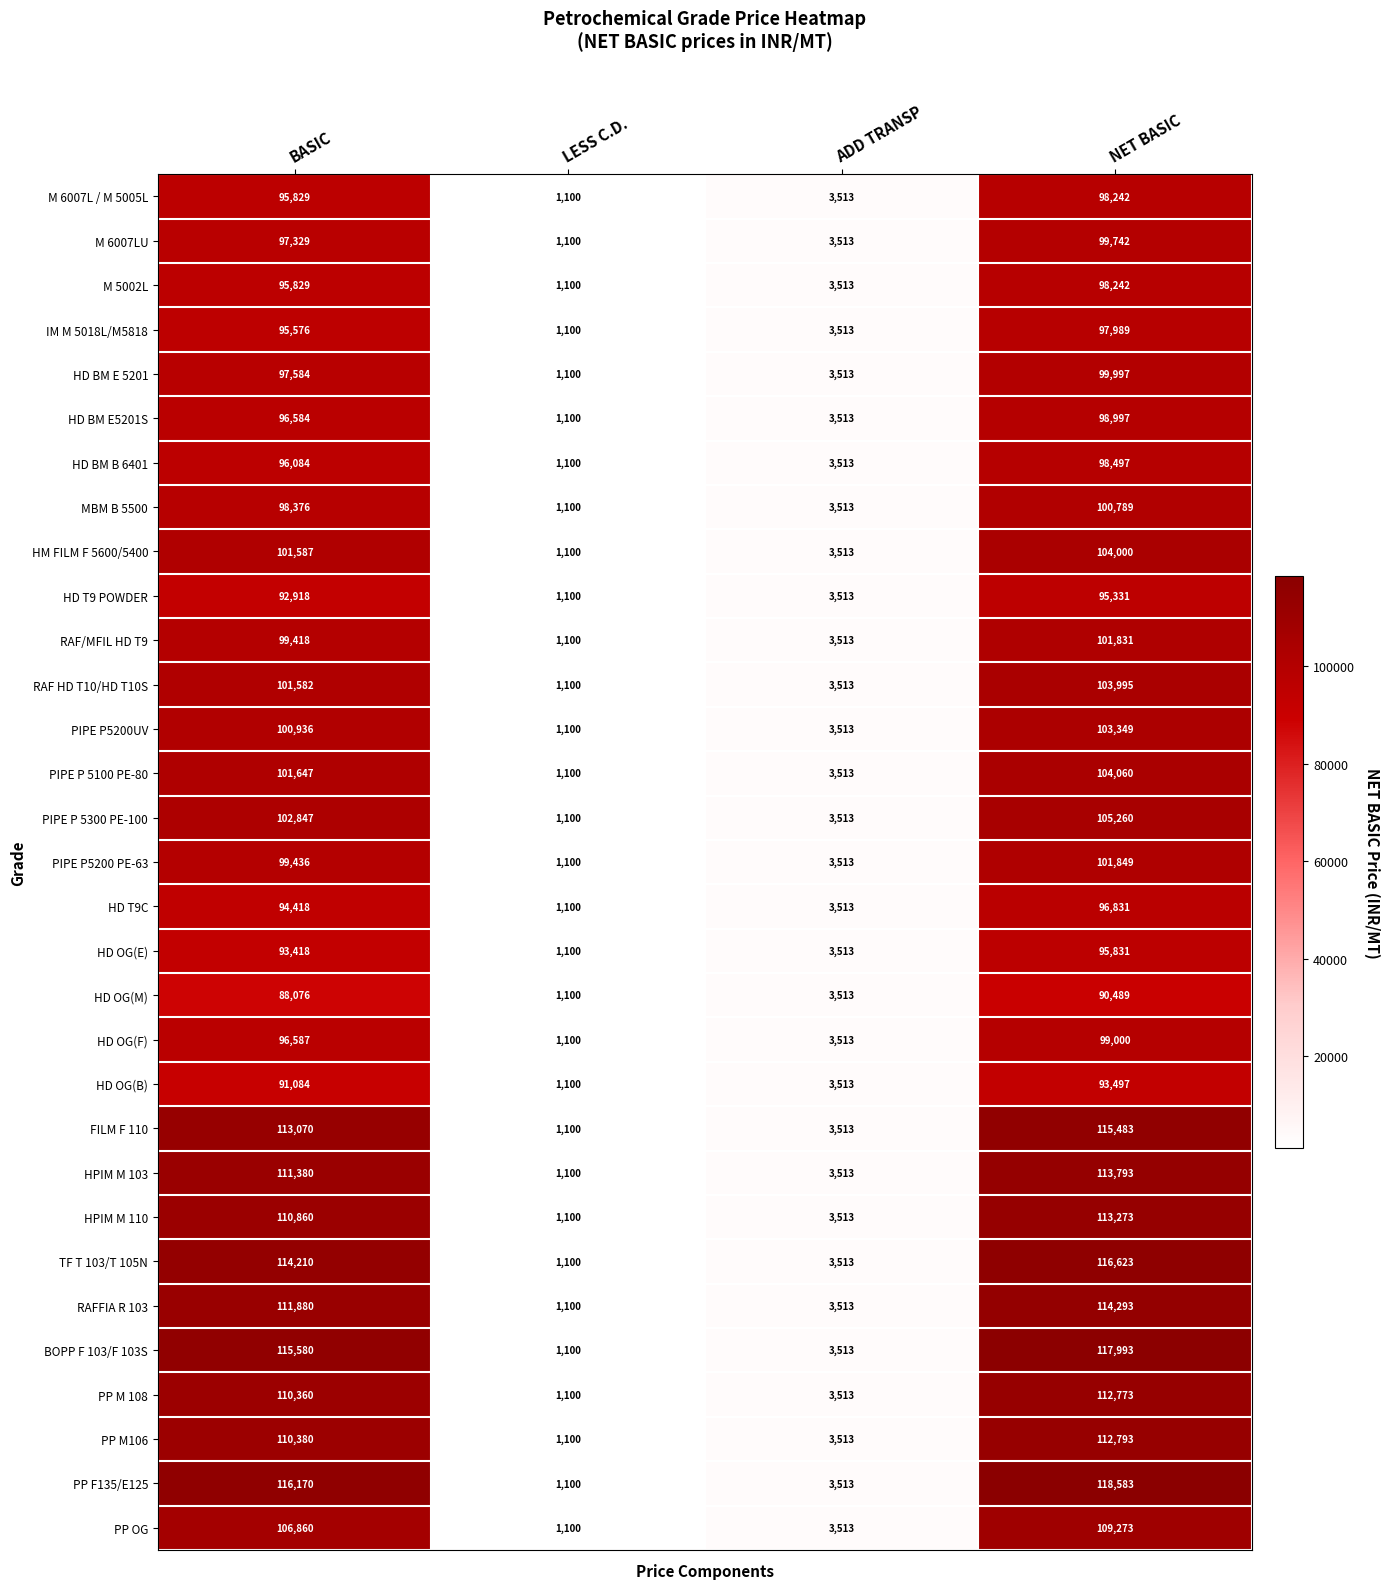

Which series changed the most between BASIC and ADD TRANSP?

PP F135/E125